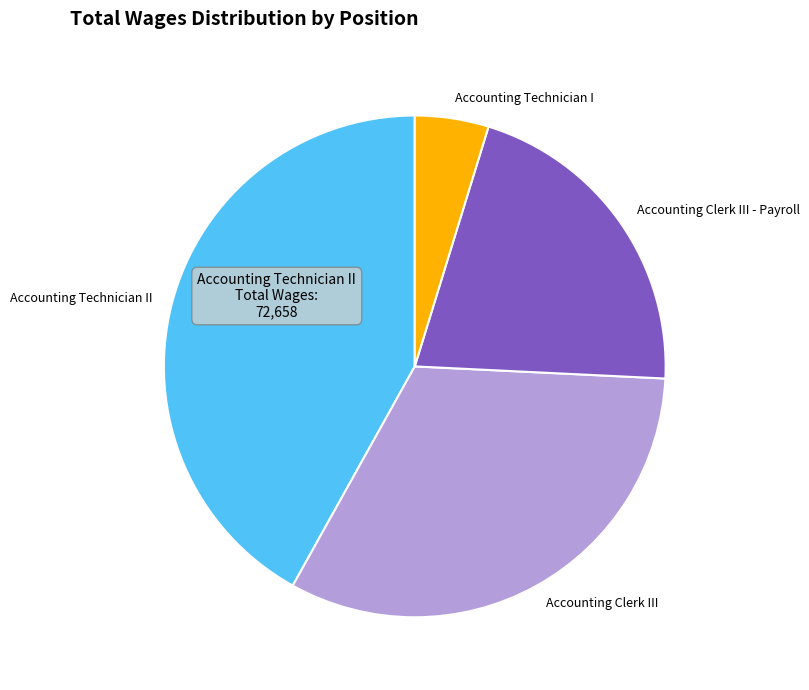

Is Accounting Clerk III - Payroll the majority of the pie?

No